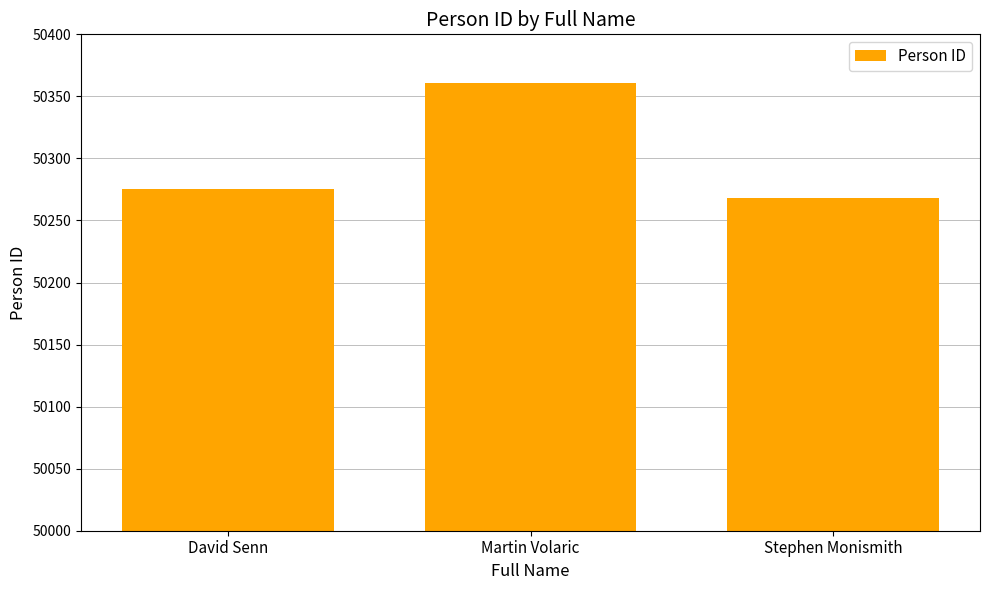

List the labels in order of value, smallest first.

Stephen Monismith, David Senn, Martin Volaric